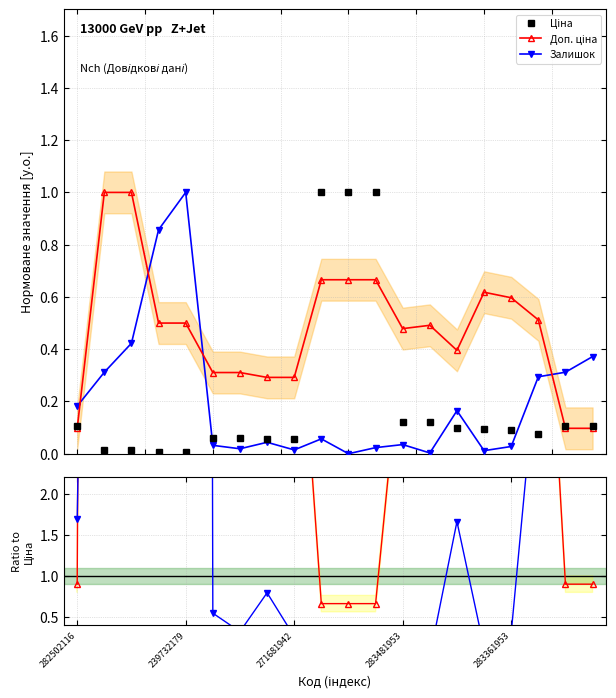

Which series ends up on top after the final intersection of Залишок / Ціна and Доп. ціна / Ціна?

Залишок / Ціна